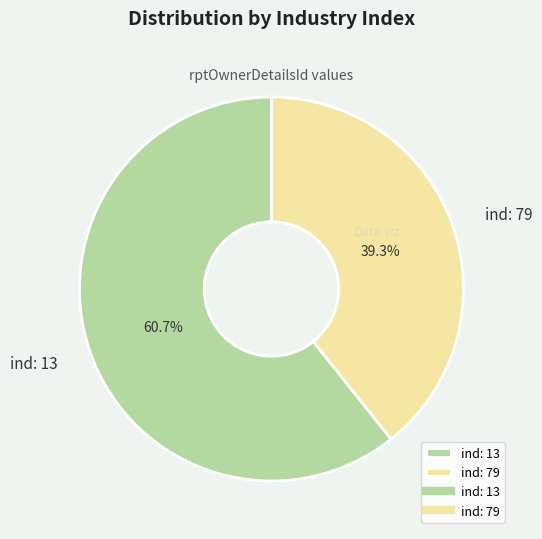

Rank the categories by value from highest to lowest.

ind: 13, ind: 79